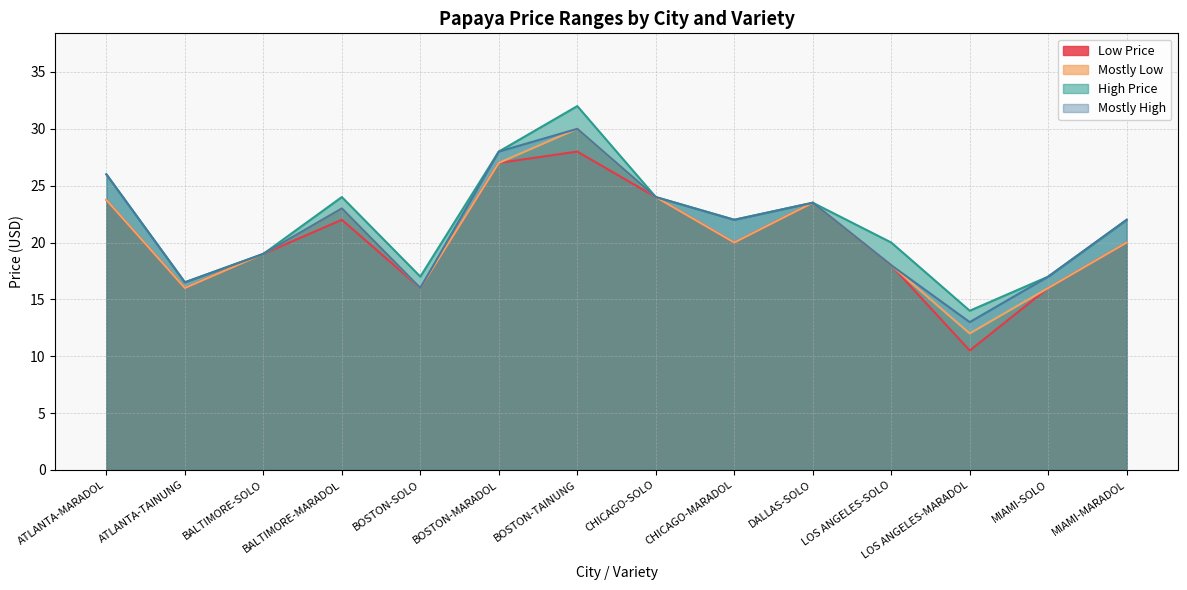

Does the chart have visible grid lines?

Yes